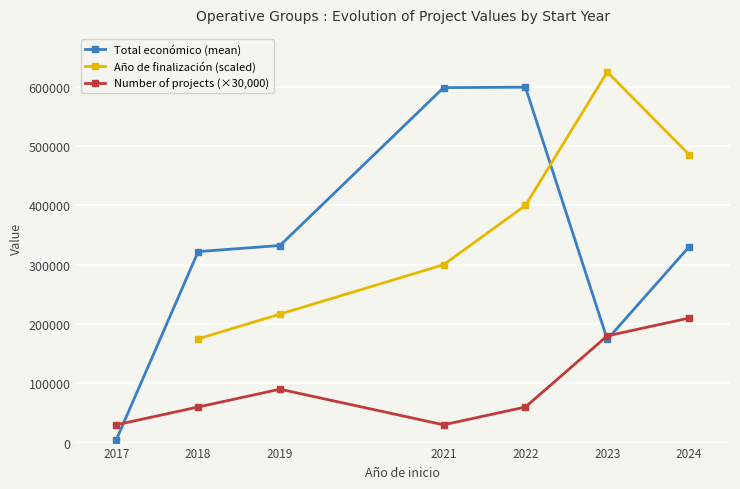

True or false: Number of projects (×30,000) has more than 1 interior local peaks.

False